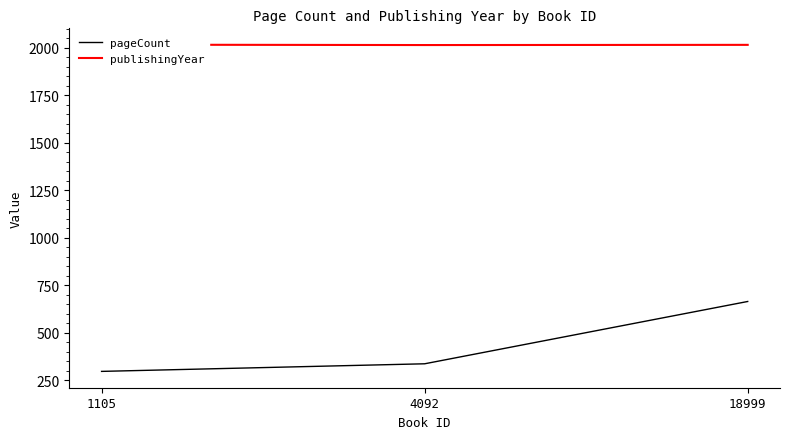

What is the spread (max minus min) of values at 1105?

1720